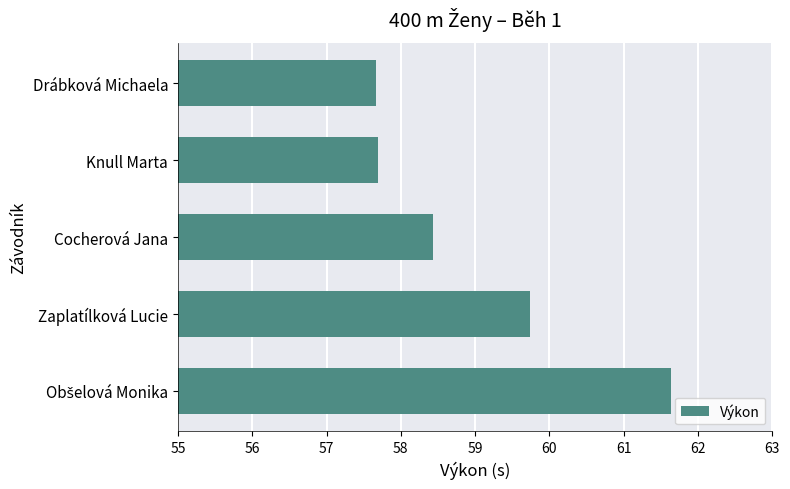

The value at Knull Marta is 57.7. True or false?

True